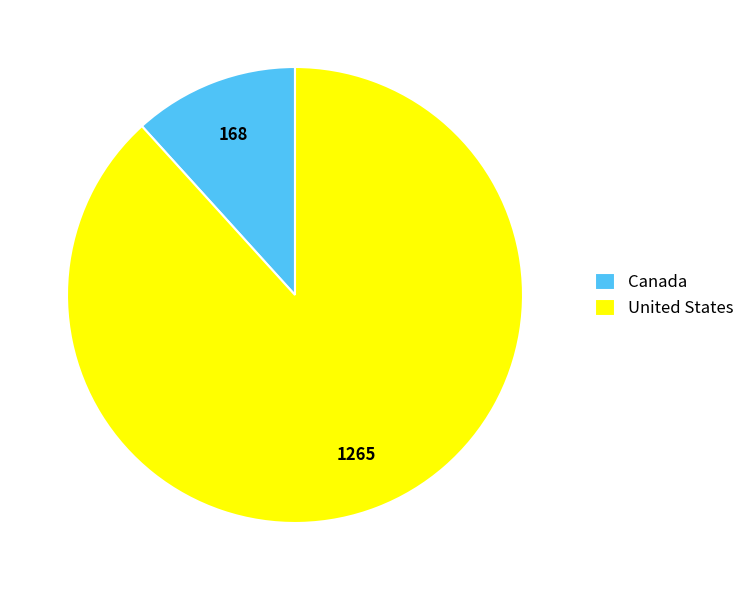

Approximately how many times larger is the value at United States compared to Canada?

7.5